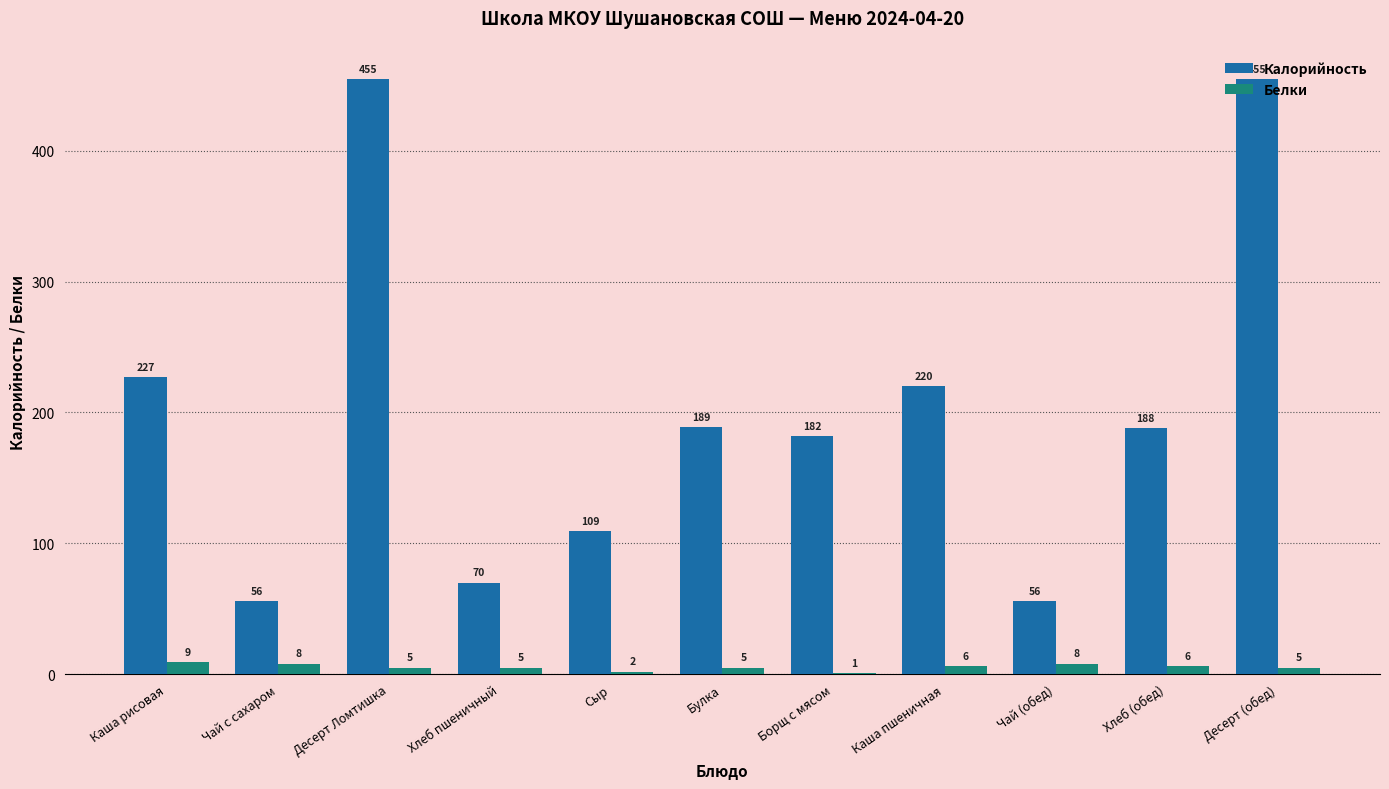

What is the sum of all Калорийность values?

2207